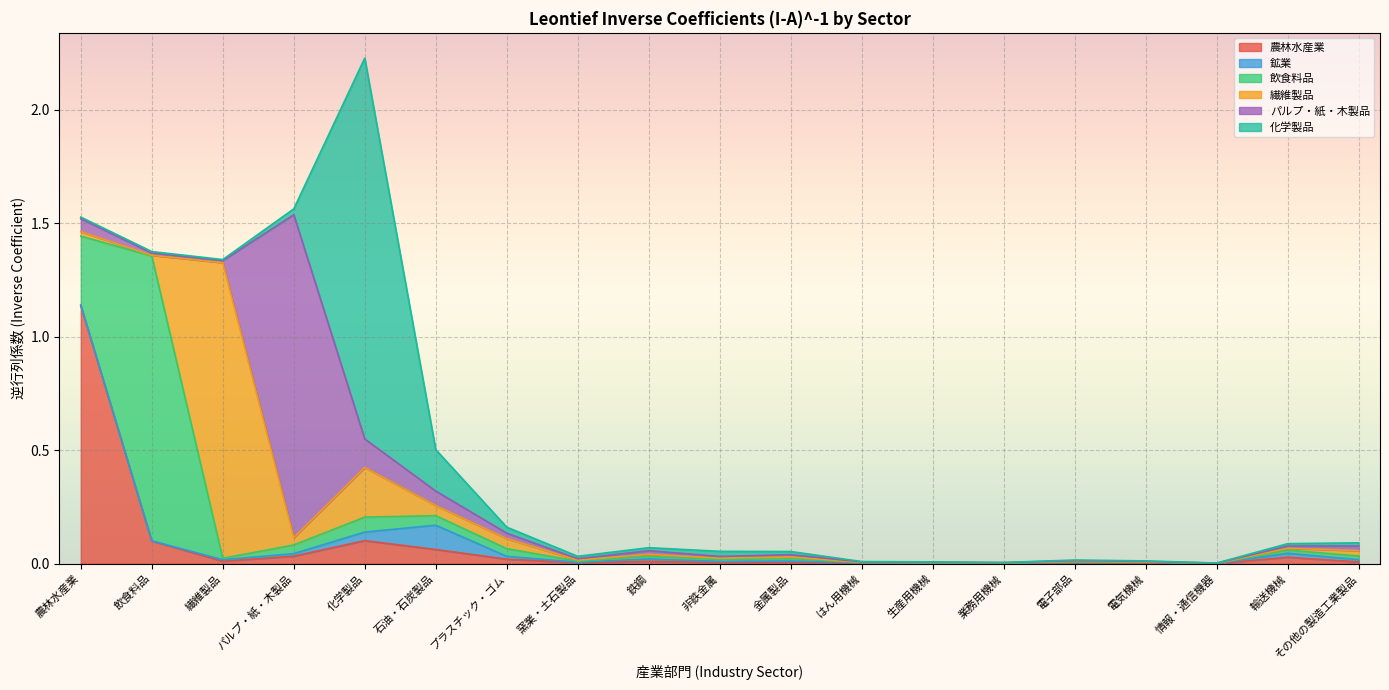

Which series has the largest range (max minus min)?

化学製品